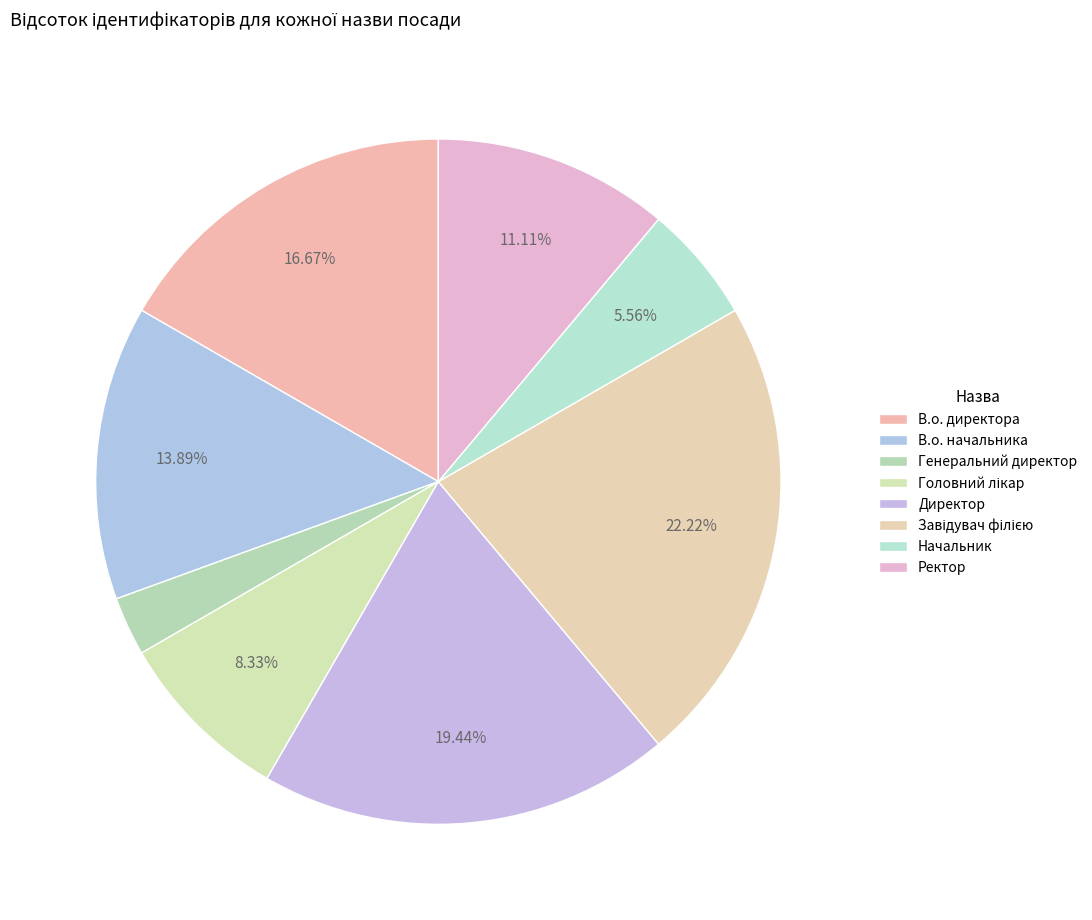

Between В.о. директора and В.о. начальника, which is larger?

В.о. директора